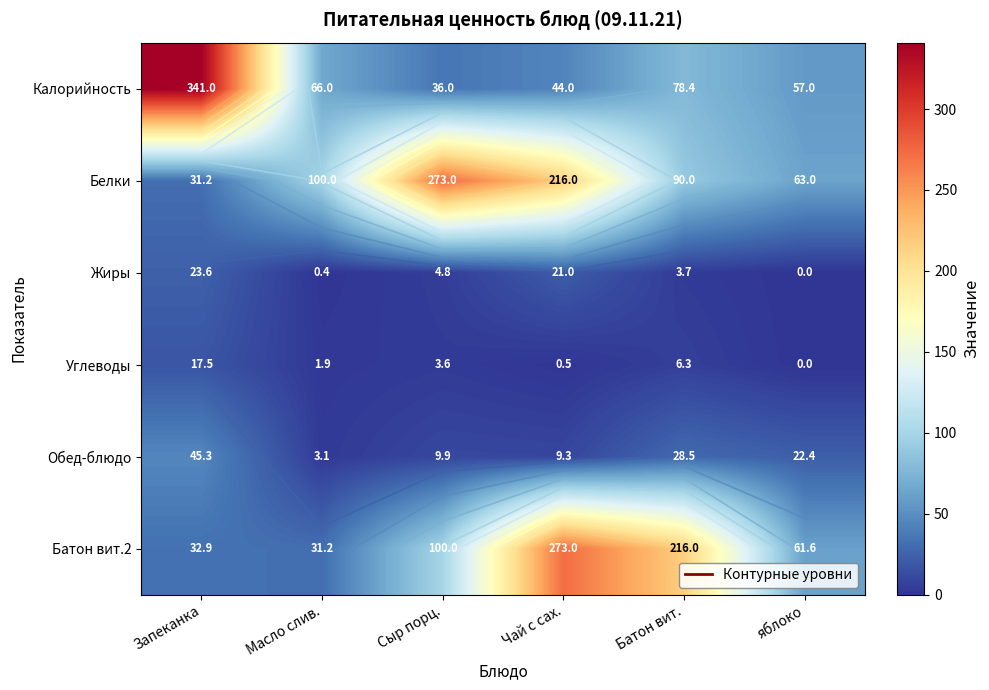

Which series has the largest range (max minus min)?

Калорийность